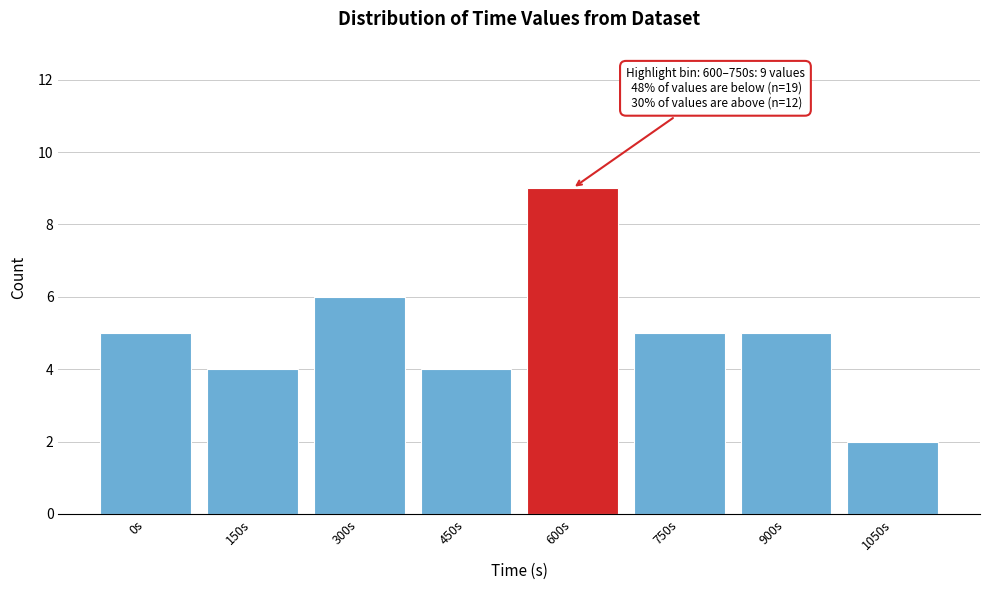

Reading left to right, list all the values displayed in this chart.

5	4	6	4	9	5	5	2